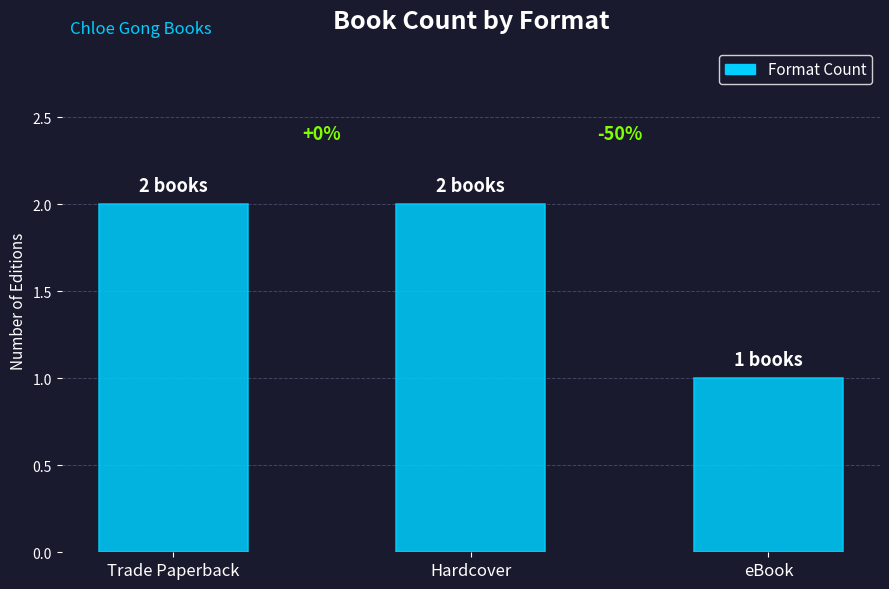

How many bars are there in total?

3